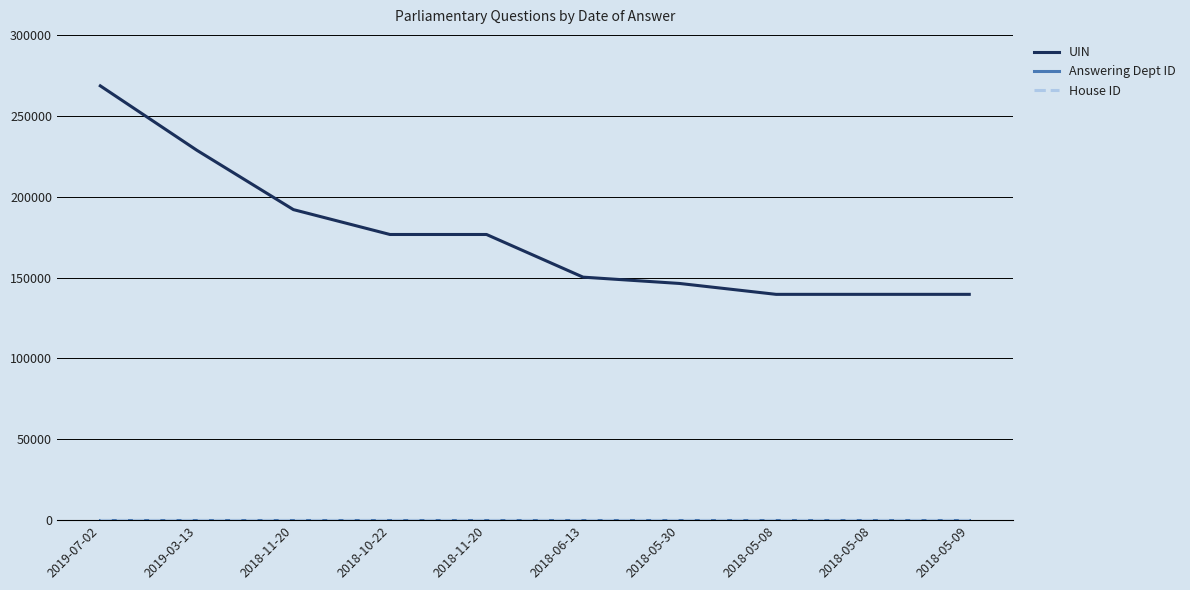

Does the chart display data point markers on the line(s)?

No